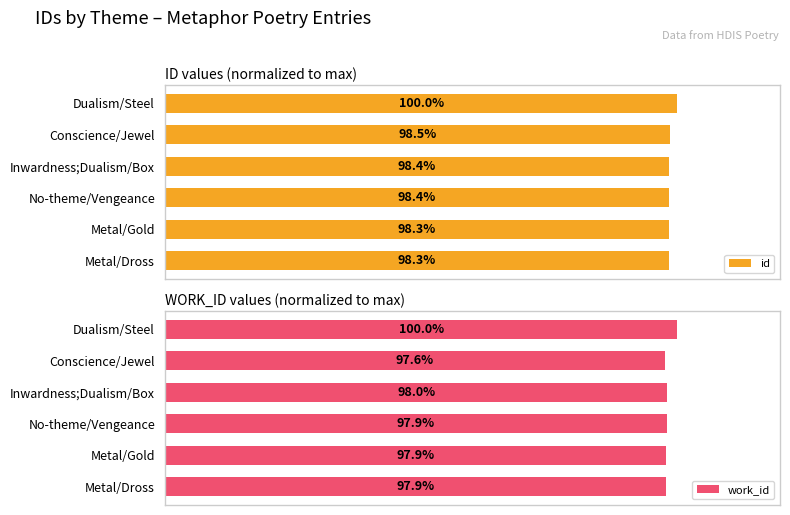

What is the minimum value for work_id?

97.6